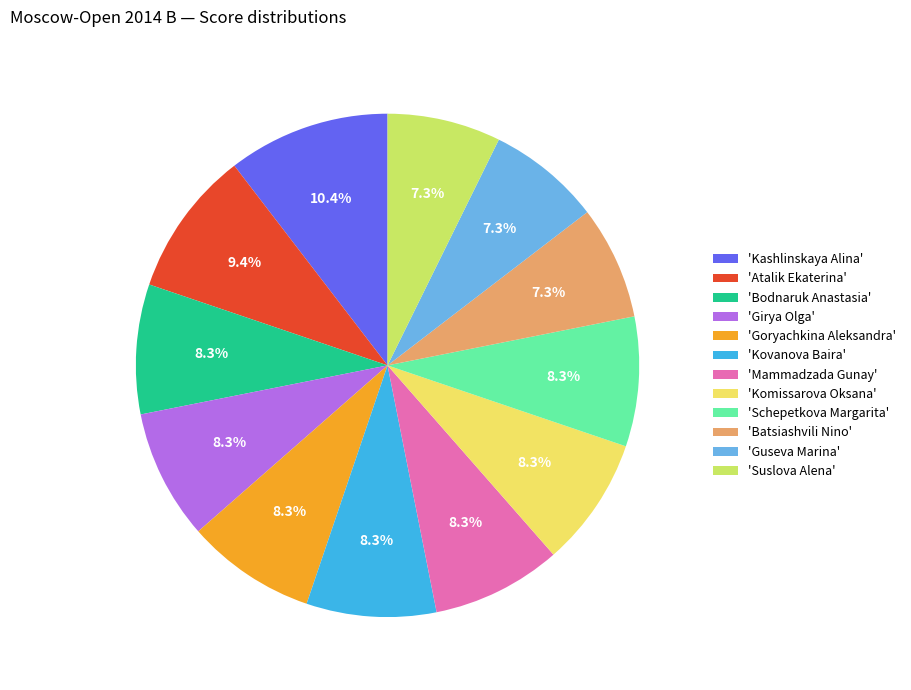

Which category has the biggest portion of the pie?

'Kashlinskaya Alina'